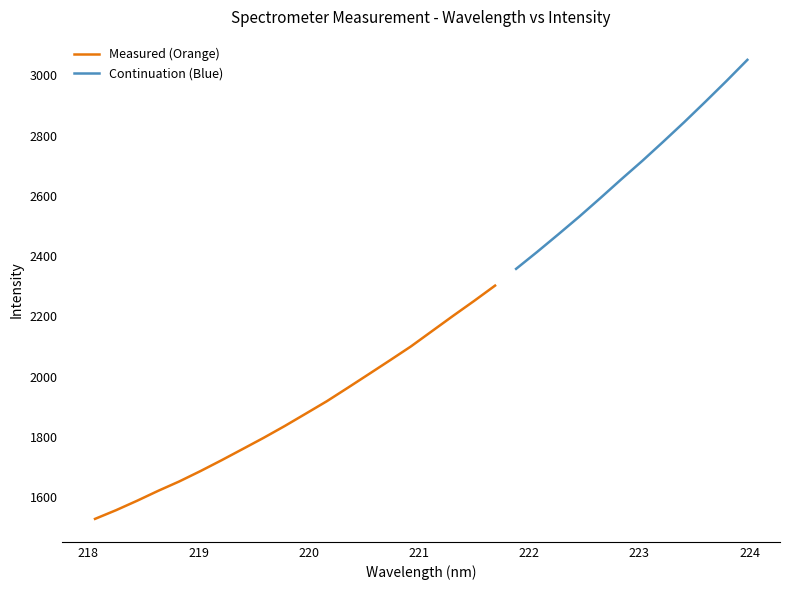

Does the chart display data point markers on the line(s)?

No